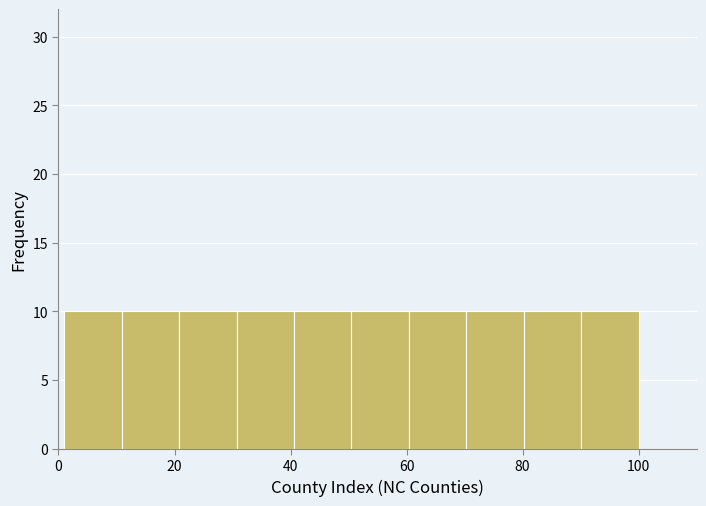

What is the height of the bar covering 10 to 20 on the x-axis? Neither the bar edges nor the heights are printed on the chart, so give them approximately, as read against the axes.

10